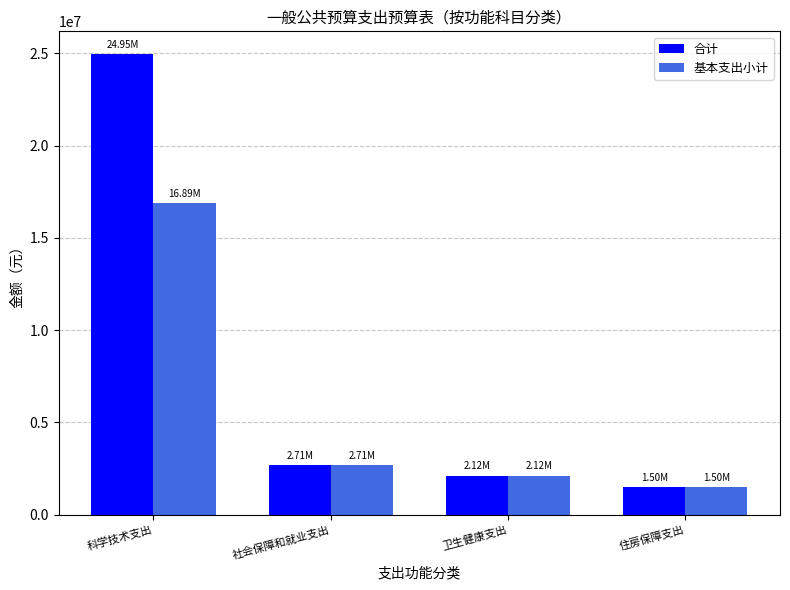

Rank the series by their average value, from highest to lowest.

合计, 基本支出小计